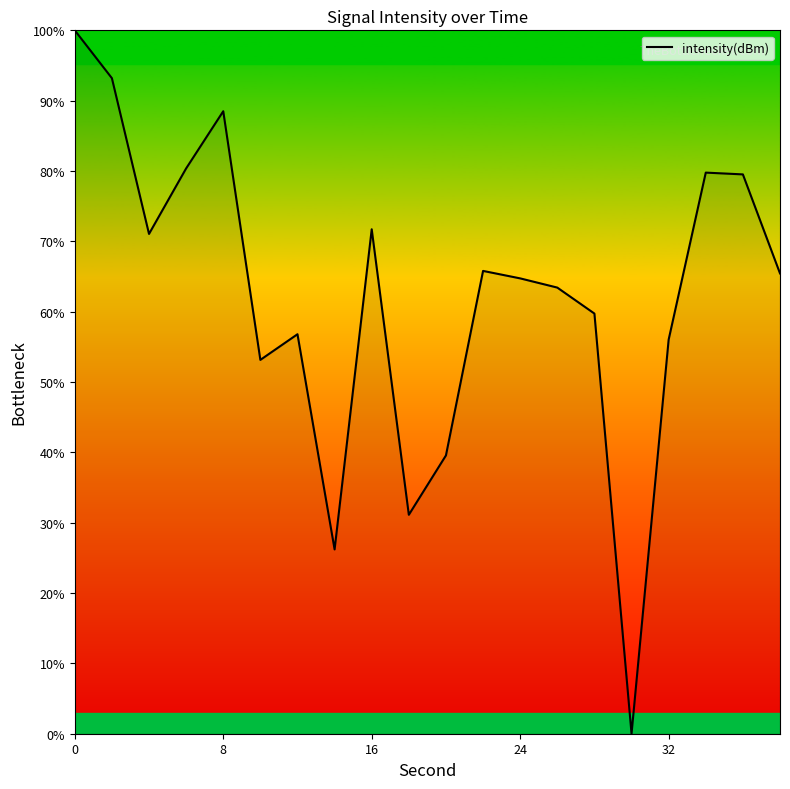

What is the greatest value displayed?

100.0